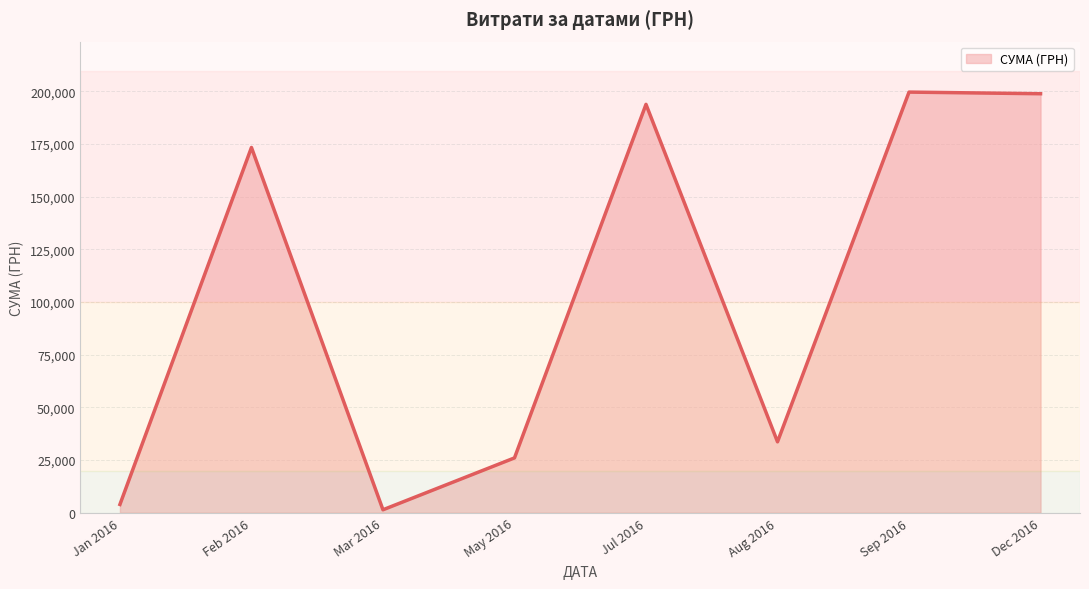

At which label does the data first exceed 173273?

Feb 2016